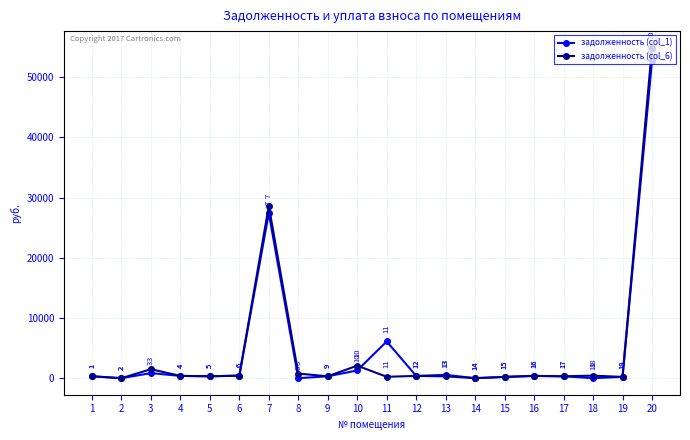

Rank the series by their maximum value, from lowest to highest.

задолженность (col_1), задолженность (col_6)